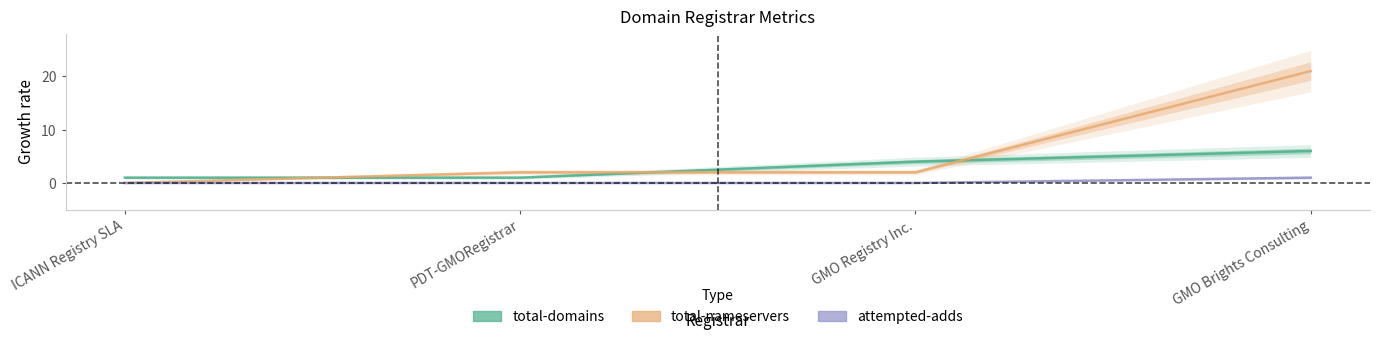

Which series has the widest spread of values?

total-nameservers